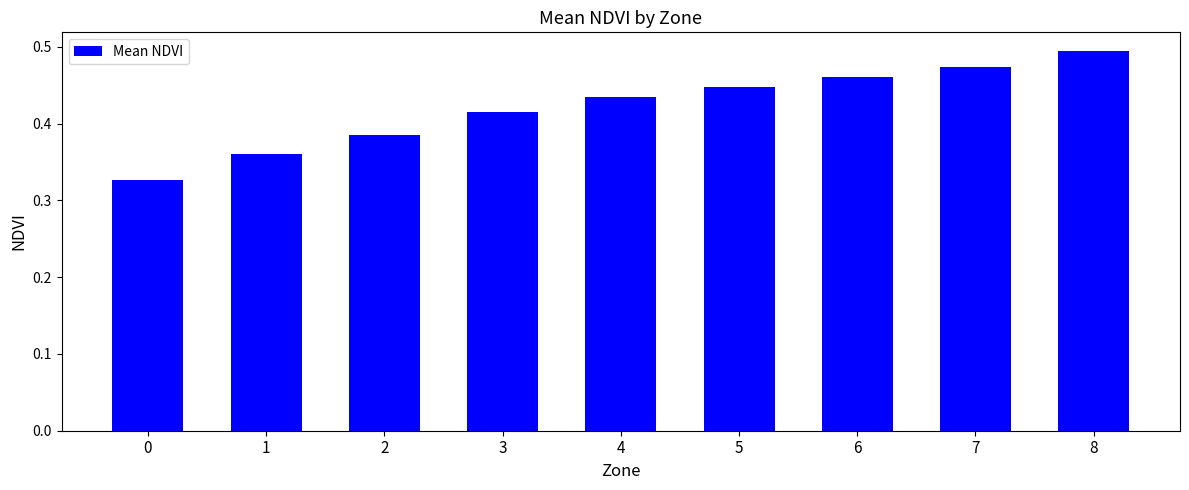

Count the values in the range 0 to 1.

9